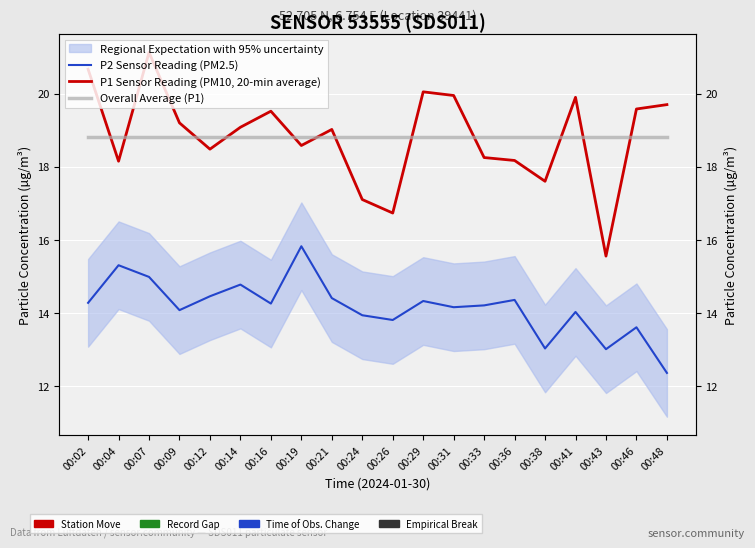

How many categories are shown in the chart?

20